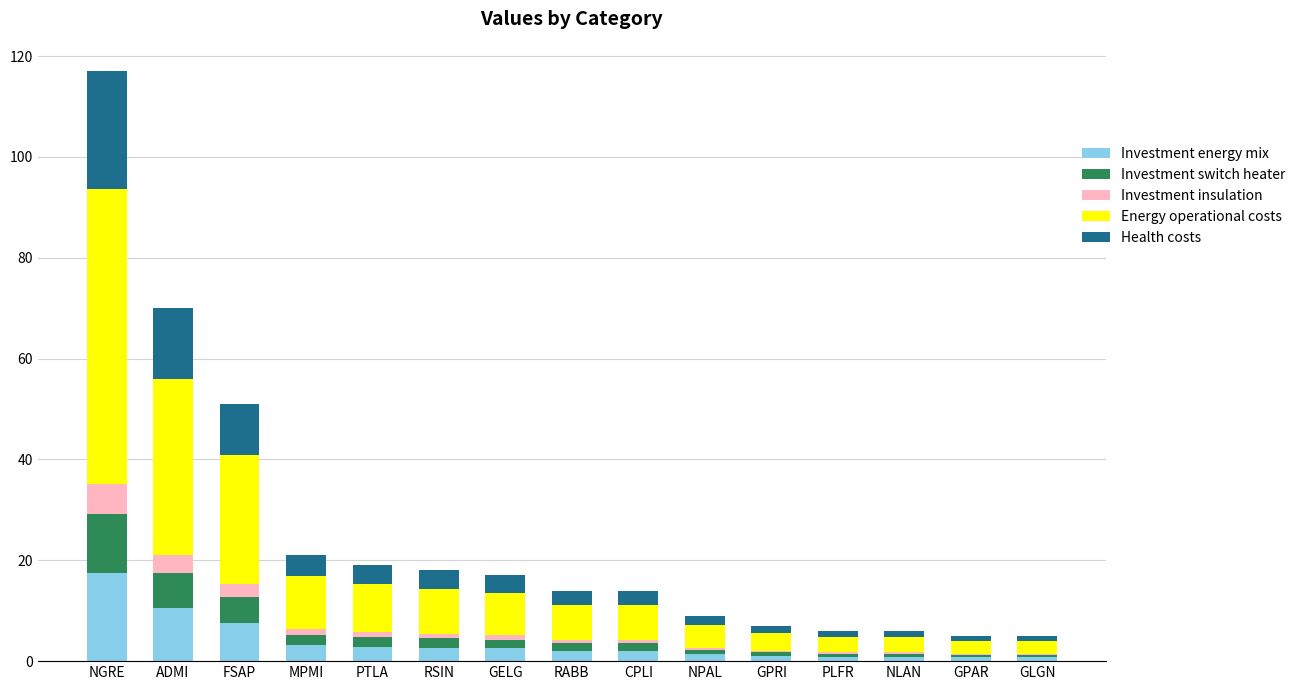

How many categories are shown in the chart?

15